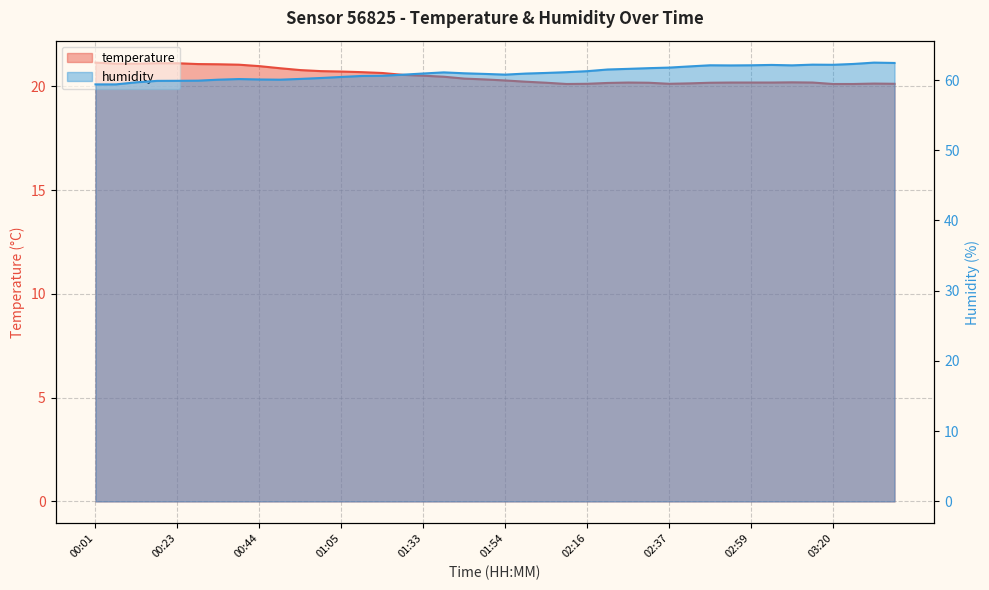

True or false: humidity and temperature intersect in this chart.

False